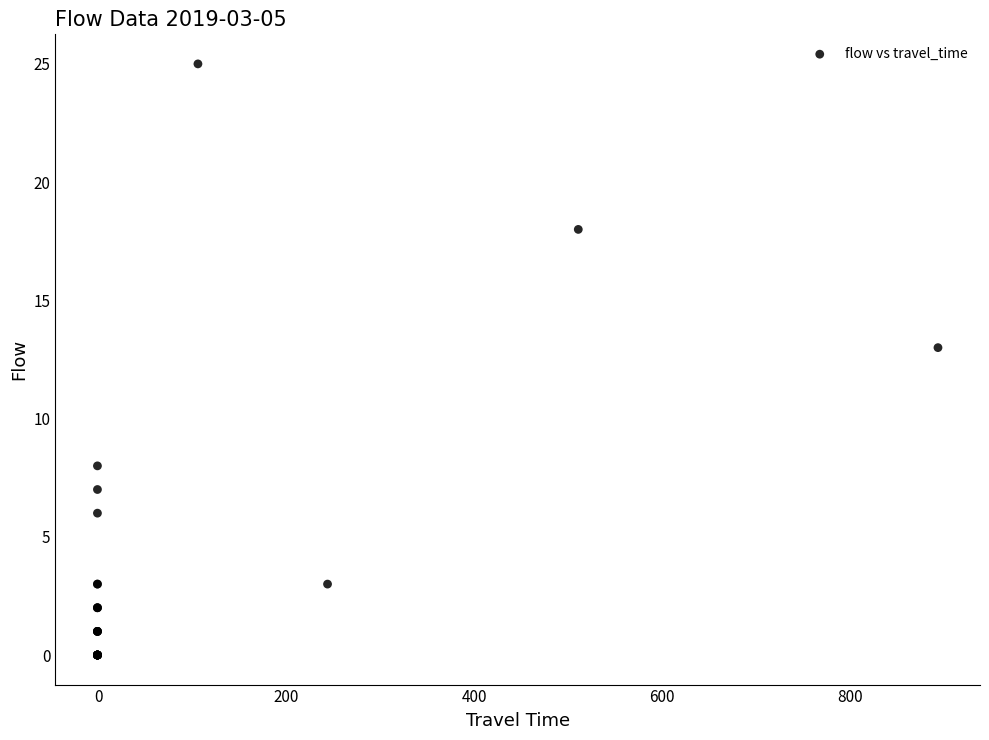

What Y value in the scatter plot is closest to 12?

13